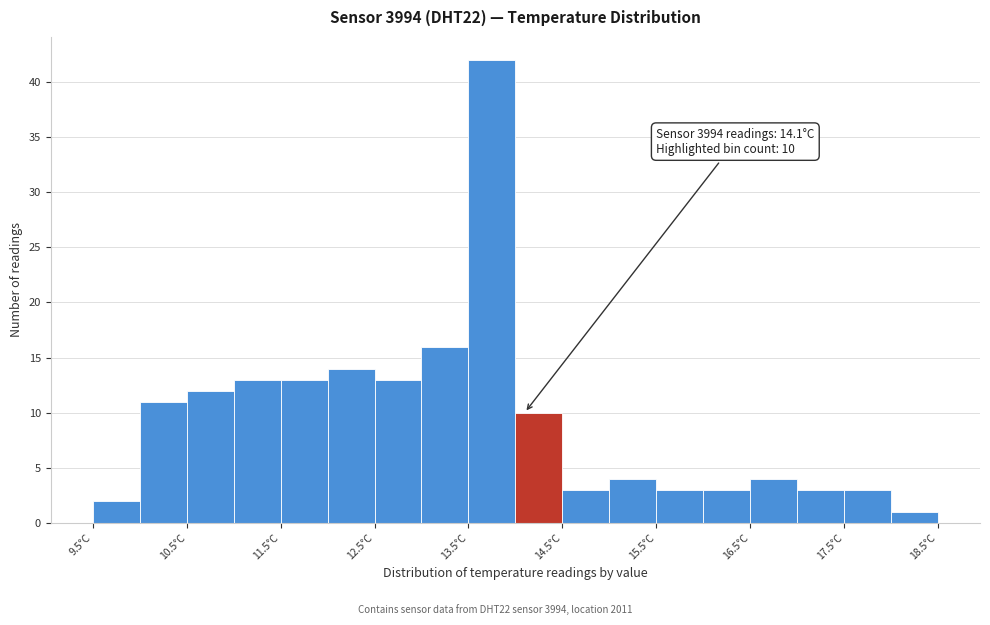

Which range on the x-axis has the tallest bar?

13.5 to 14.0